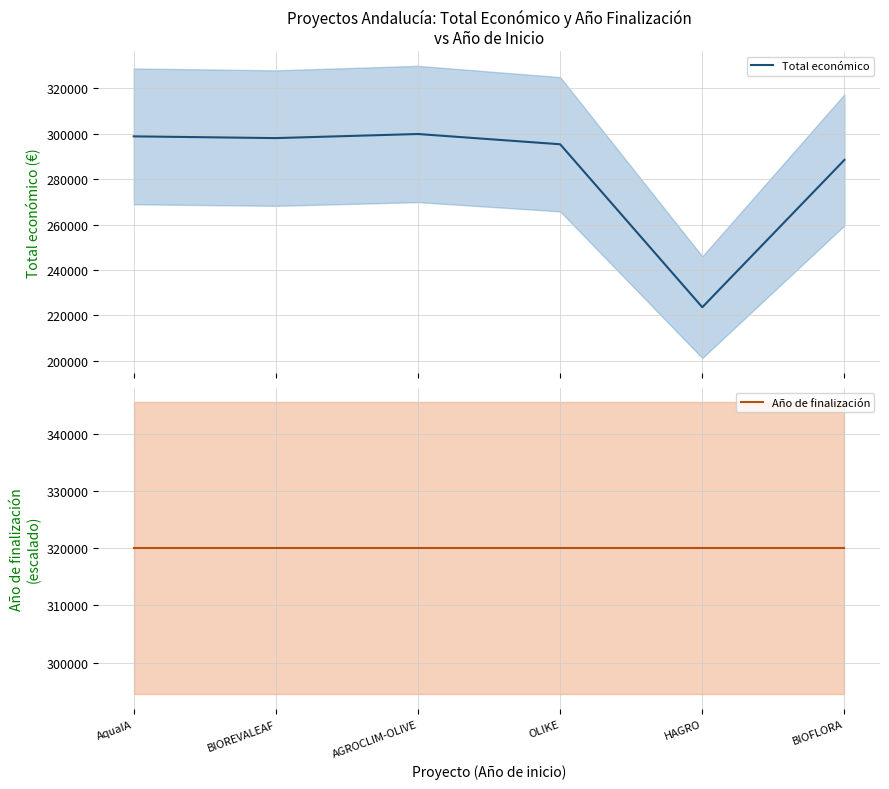

What is the greatest value displayed?

320000